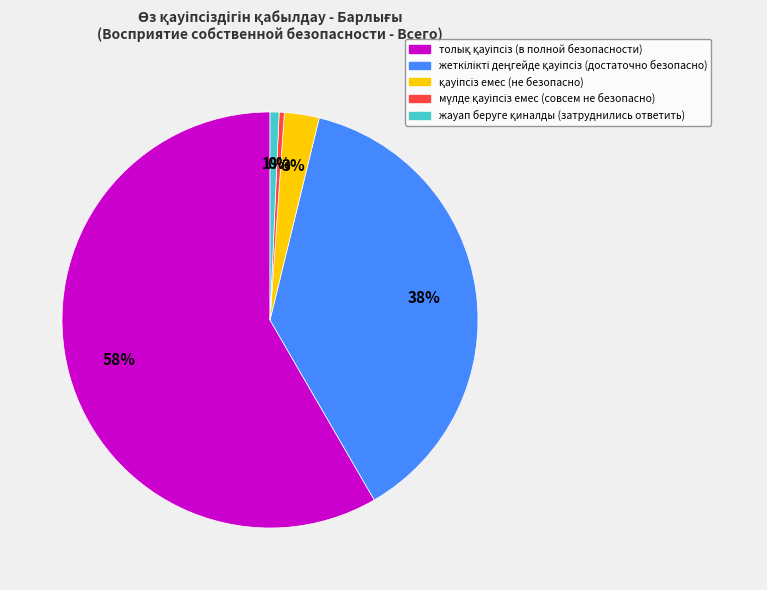

To the nearest percent, what is the average slice percentage?

20%